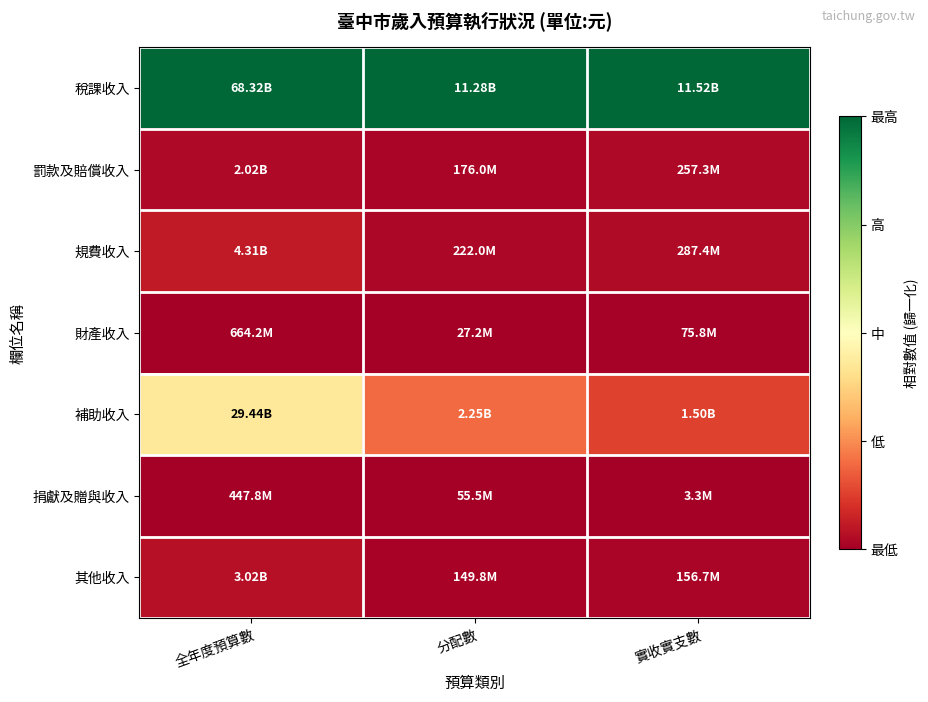

Reading right to left, extract all data points from this chart.

稅課收入: 實收實支數=1.0	分配數=1.0	全年度預算數=1.0
罰款及賠償收入: 實收實支數=0.0	分配數=0.0	全年度預算數=0.0
規費收入: 實收實支數=0.0	分配數=0.0	全年度預算數=0.1
財產收入: 實收實支數=0.0	分配數=0.0	全年度預算數=0.0
補助收入: 實收實支數=0.1	分配數=0.2	全年度預算數=0.4
捐獻及贈與收入: 實收實支數=0.0	分配數=0.0	全年度預算數=0.0
其他收入: 實收實支數=0.0	分配數=0.0	全年度預算數=0.0